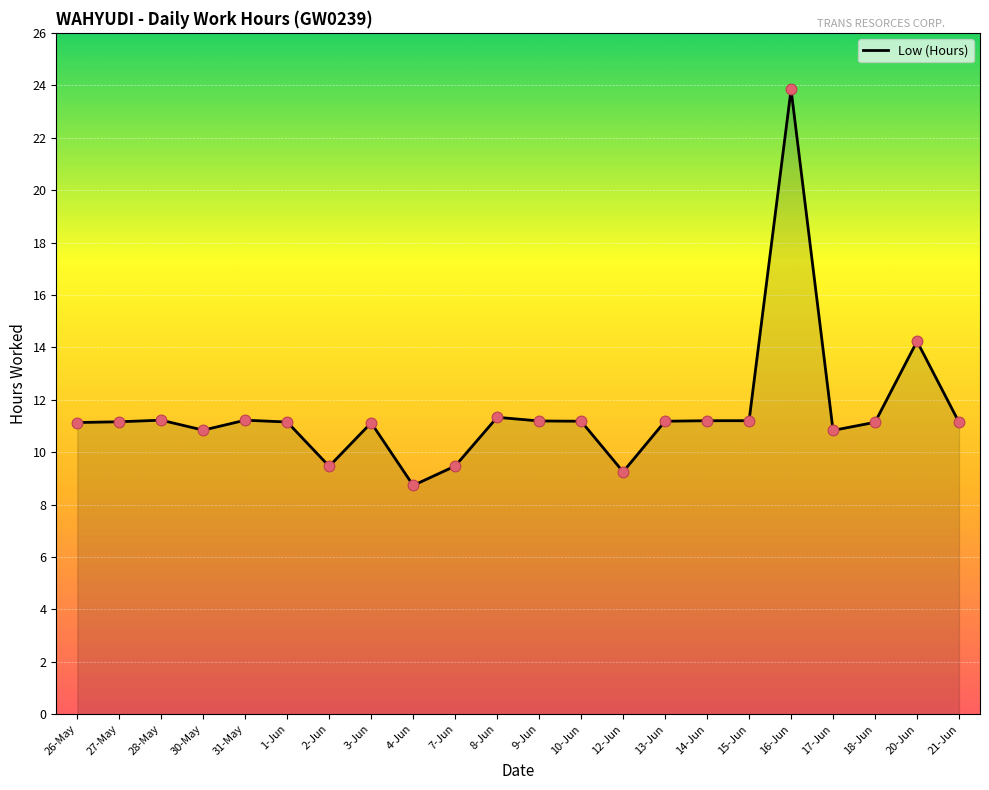

What is the change in value from 1-Jun to 7-Jun?

-1.7